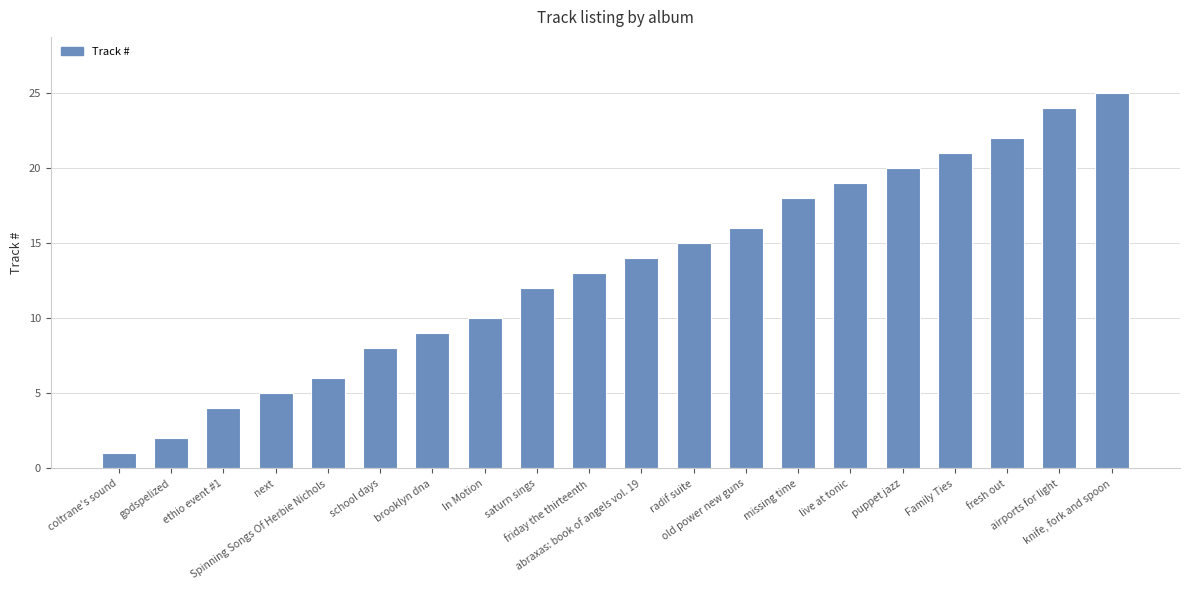

Rank the categories by value from lowest to highest.

coltrane's sound, godspelized, ethio event #1, next, Spinning Songs Of Herbie Nichols, school days, brooklyn dna, In Motion, saturn sings, friday the thirteenth, abraxas: book of angels vol. 19, radif suite, old power new guns, missing time, live at tonic, puppet jazz, Family Ties, fresh out, airports for light, knife, fork and spoon